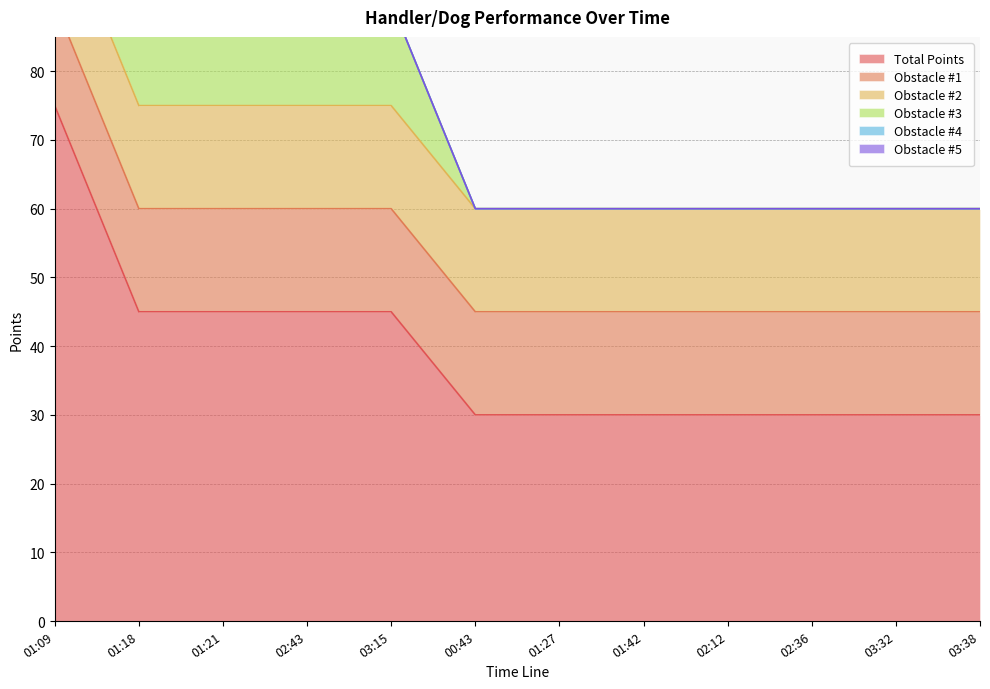

Does the chart display data point markers on the line(s)?

No